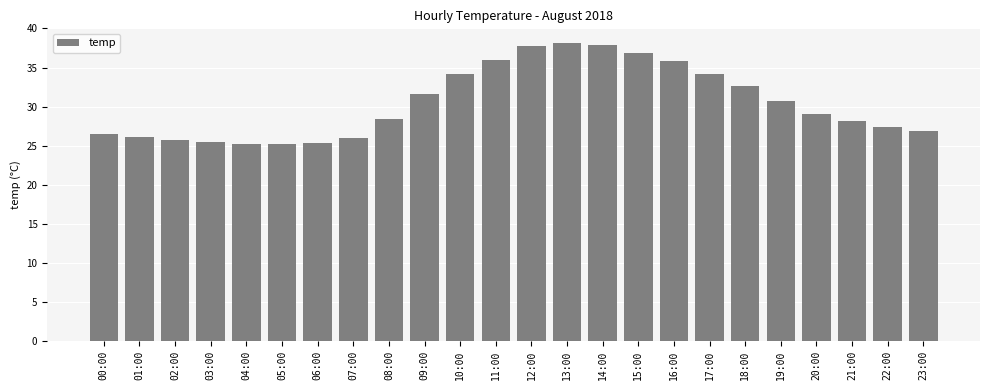

What position from the right is 01:00?

23